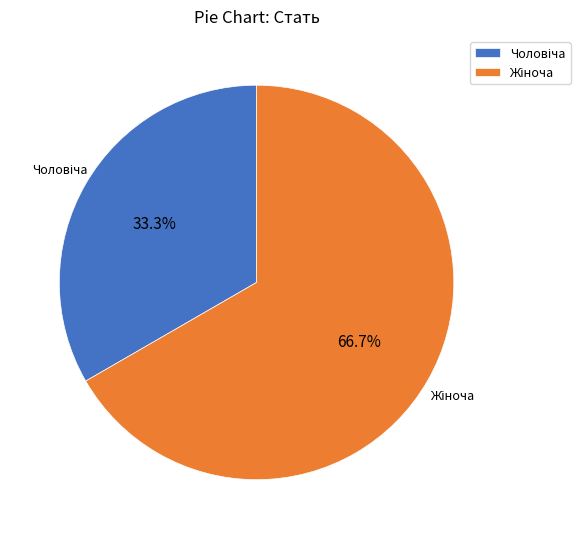

Does any single category account for the majority?

Yes